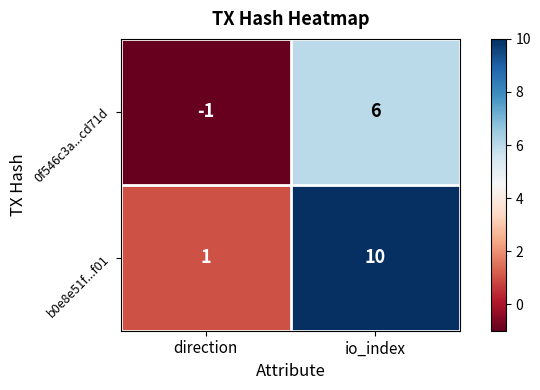

What is the difference between the 0f546c3a...cd71d values at io_index and direction?

7